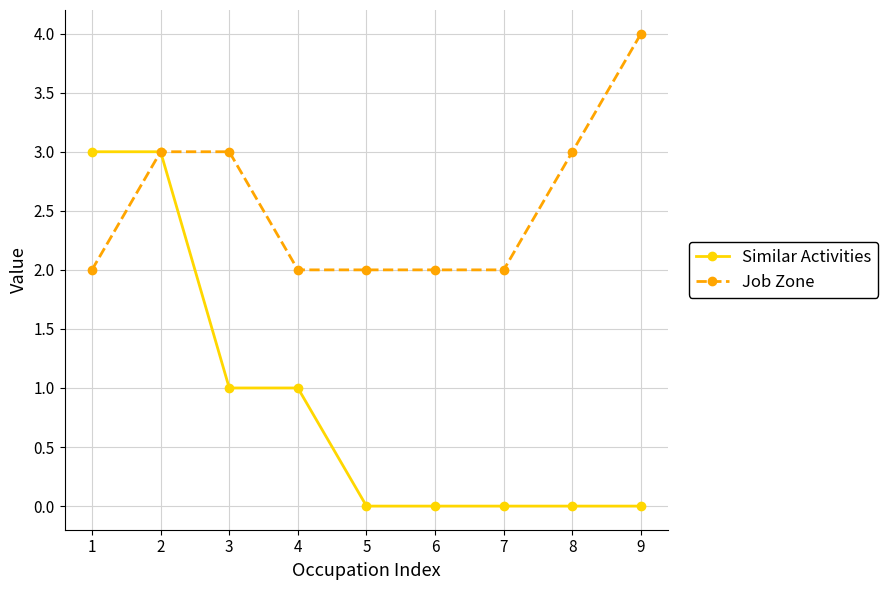

How many lines are shown in the chart?

2